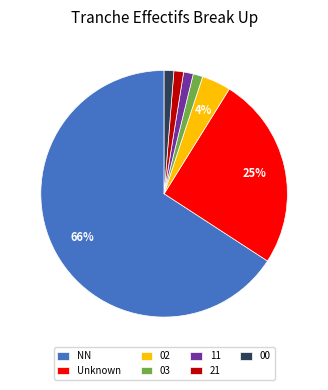

To the nearest percent, what portion does 02 represent?

4%